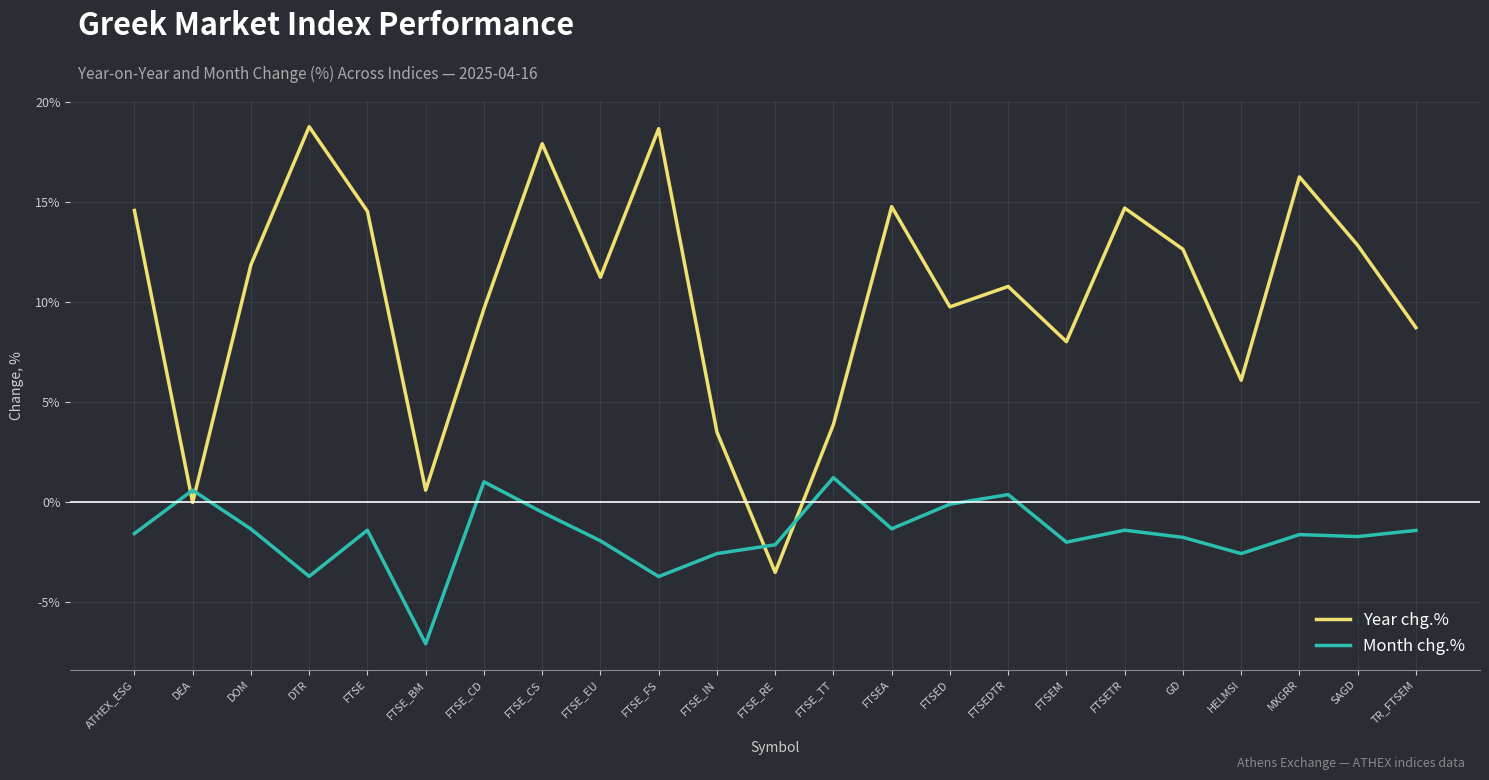

How many values in Month chg.% are above zero?

4